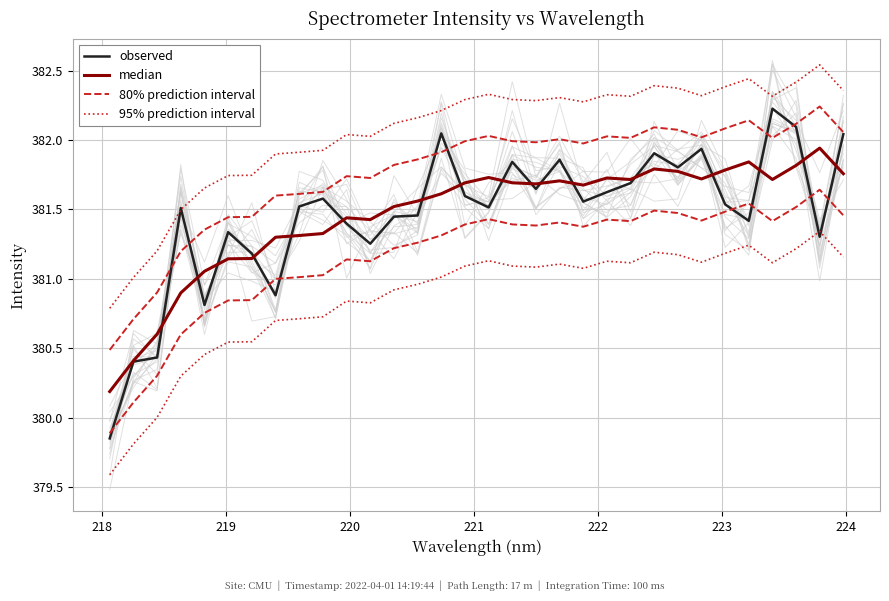

What is the value of the median point at the 26th from the left?

381.7